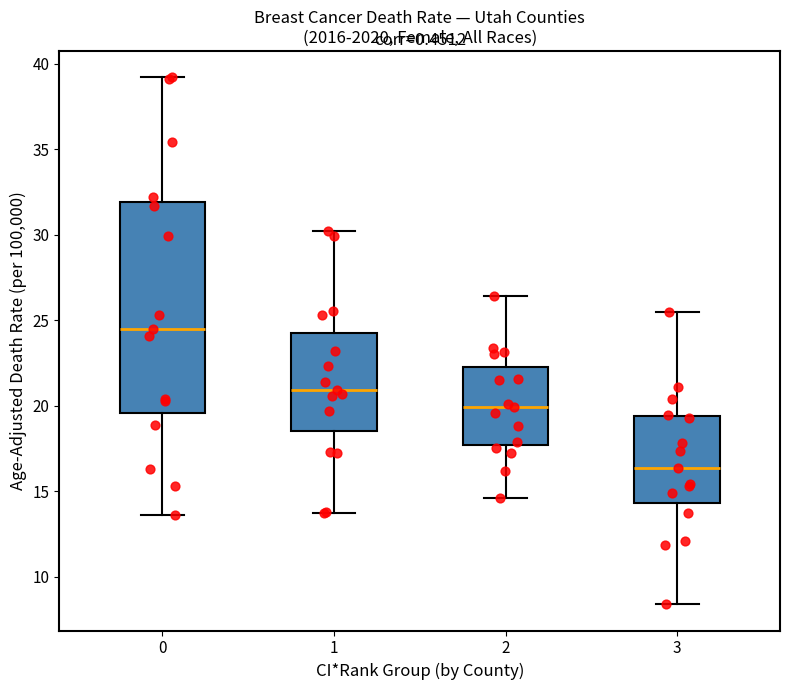

Reading left to right, transcribe this box plot: for each box, give where its median line is, the range the box spans, and where its two whiskers end, as read against the y-axis. The values are not printed on the chart, so give them approximately, as read against the axis.

0: median 24.5, box 19.5 to 32.0, whiskers 13.5 to 39.0
1: median 21.0, box 18.5 to 24.5, whiskers 13.5 to 30.0
2: median 20.0, box 17.5 to 22.5, whiskers 14.5 to 26.5
3: median 16.5, box 14.5 to 19.5, whiskers 8.5 to 25.5